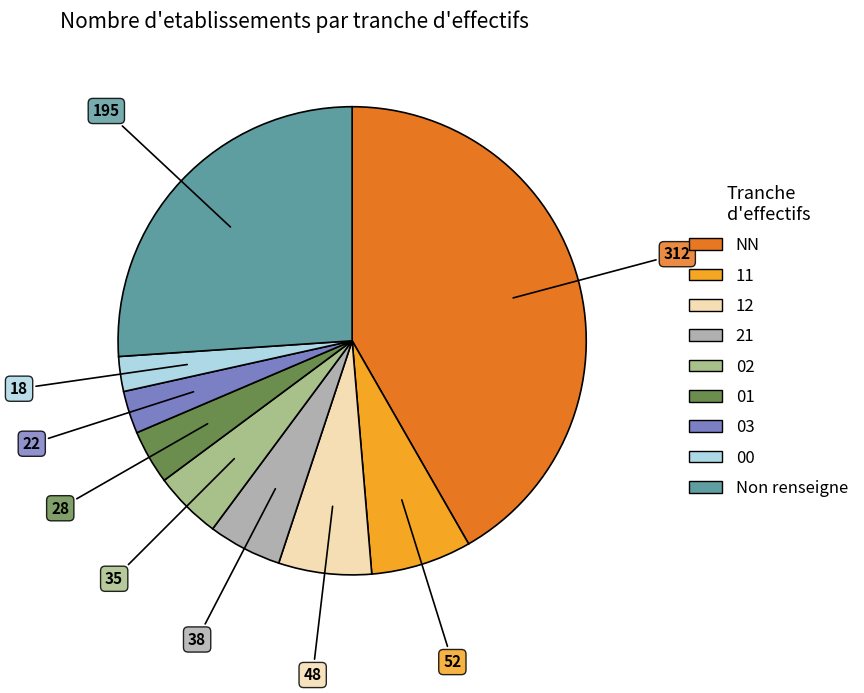

Is there any slice that represents more than half of the pie?

No